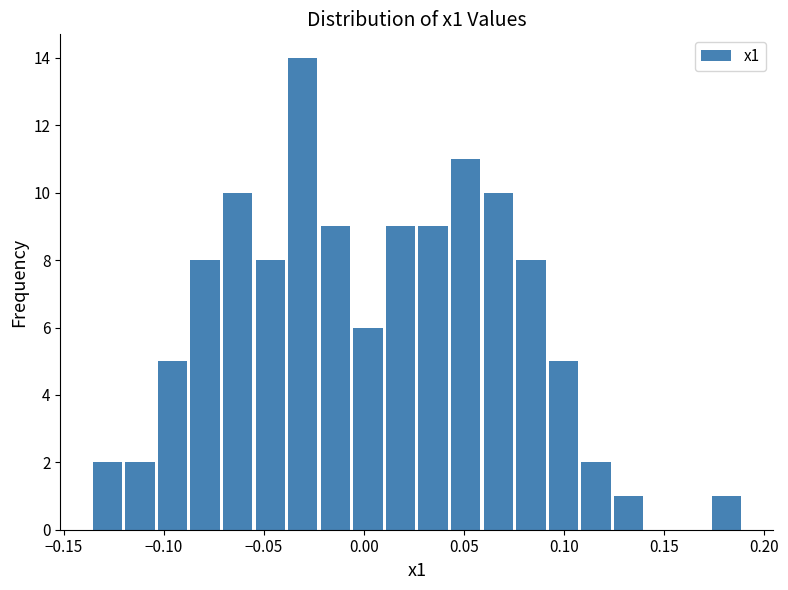

Read against the x-axis, roughly where is the centre of the tallest bar?

-0.030